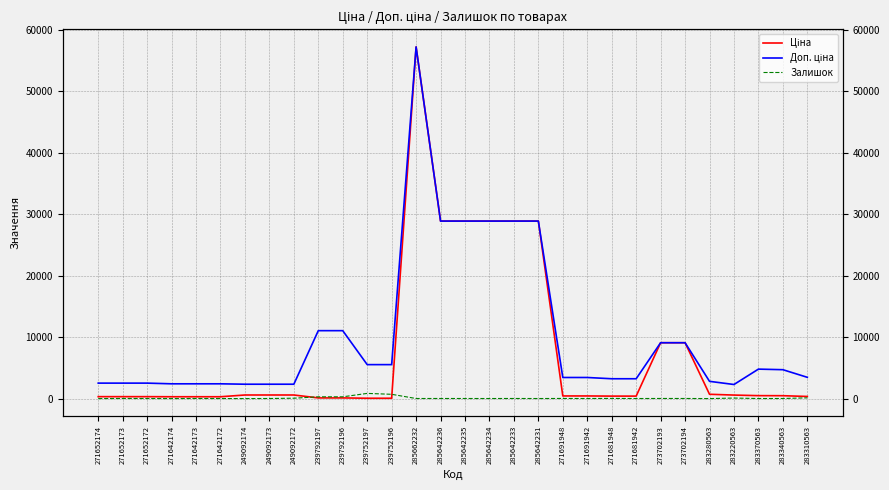

What is the spread (max minus min) of values at 273702193?

9072.0